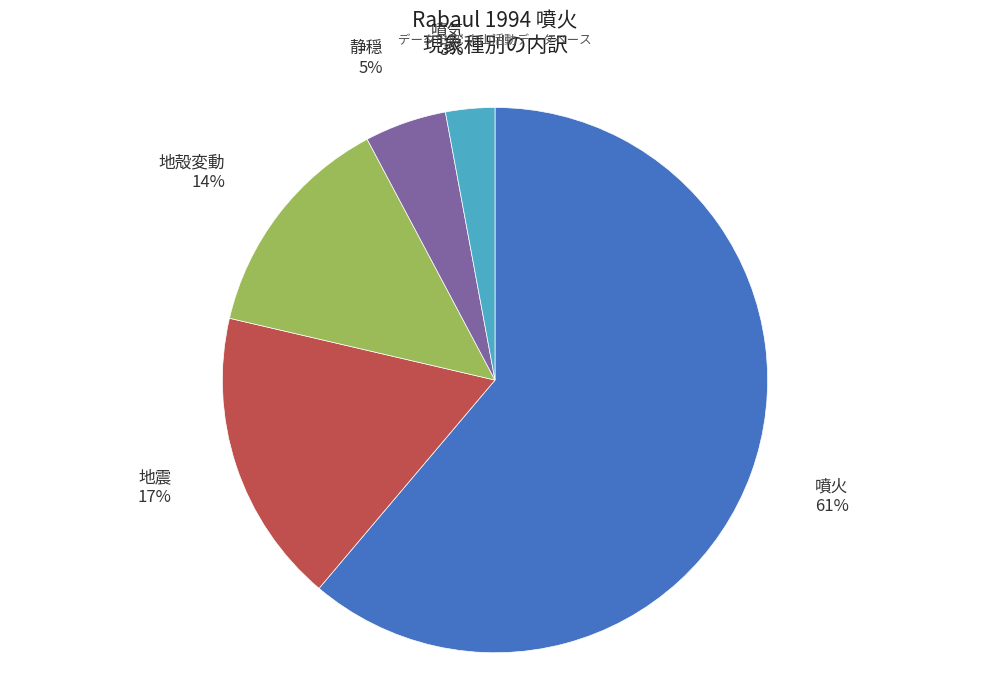

Count the number of slices in the pie.

5